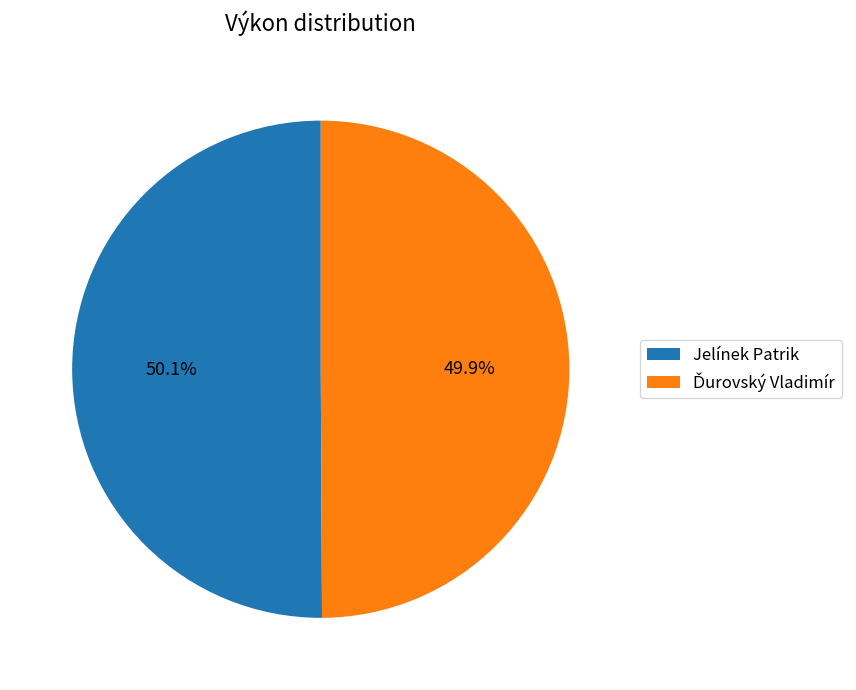

Does any single category account for the majority?

Yes